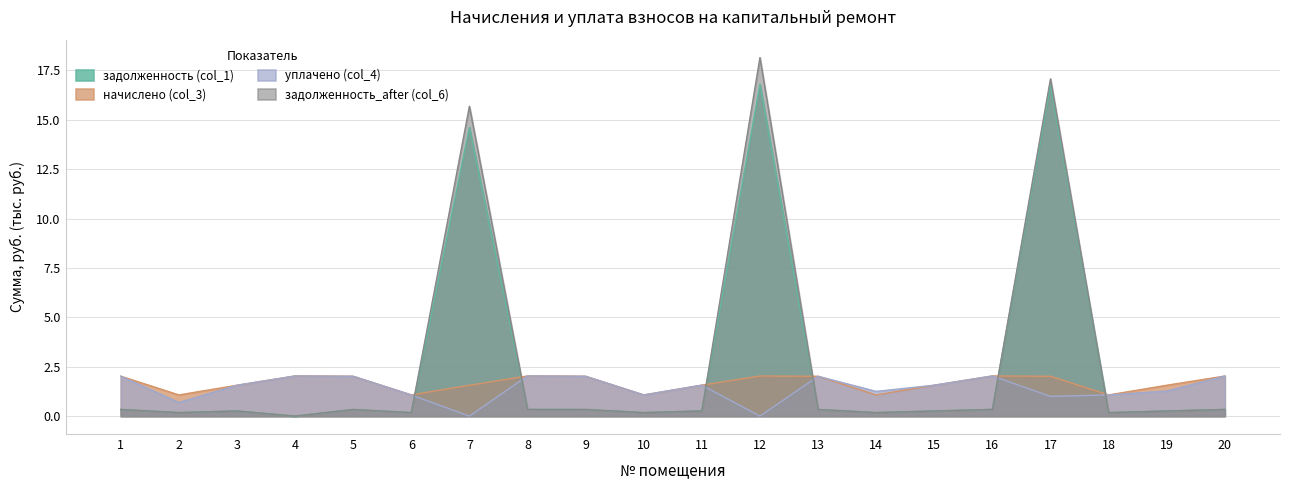

Rank the series by their maximum value, from highest to lowest.

задолженность_after (col_6), задолженность (col_1), уплачено (col_4), начислено (col_3)